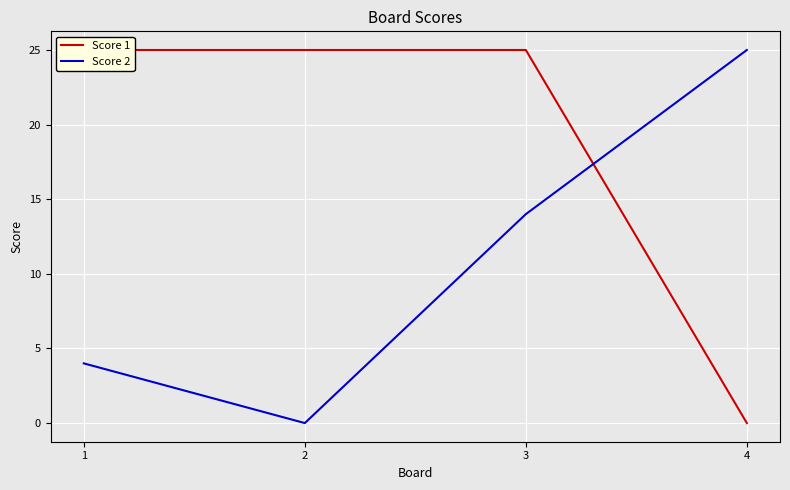

How many lines are shown in the chart?

2